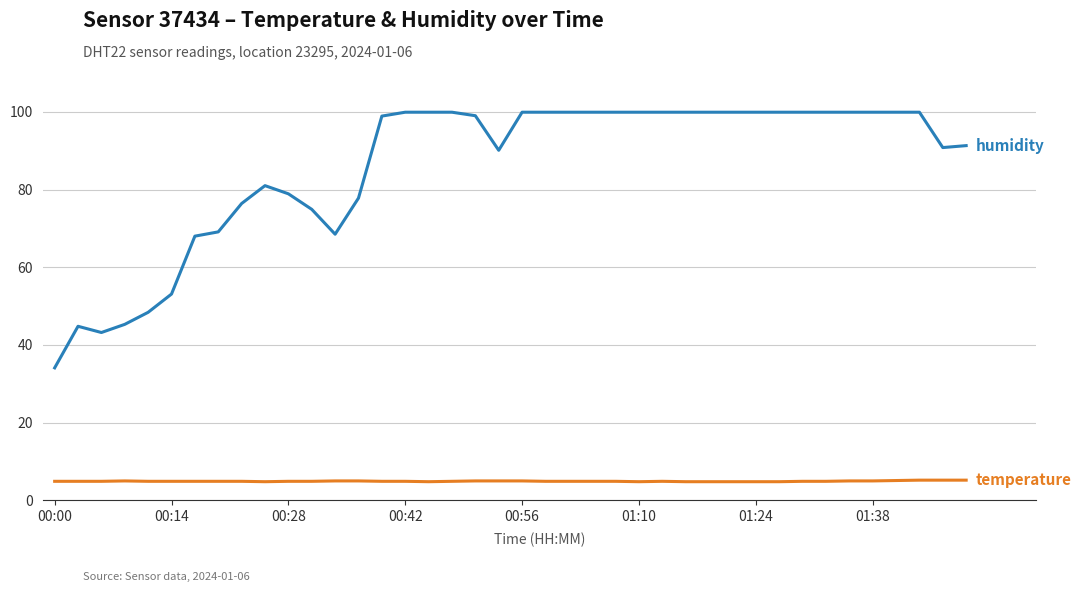

What is the maximum value shown in the chart?

99.9